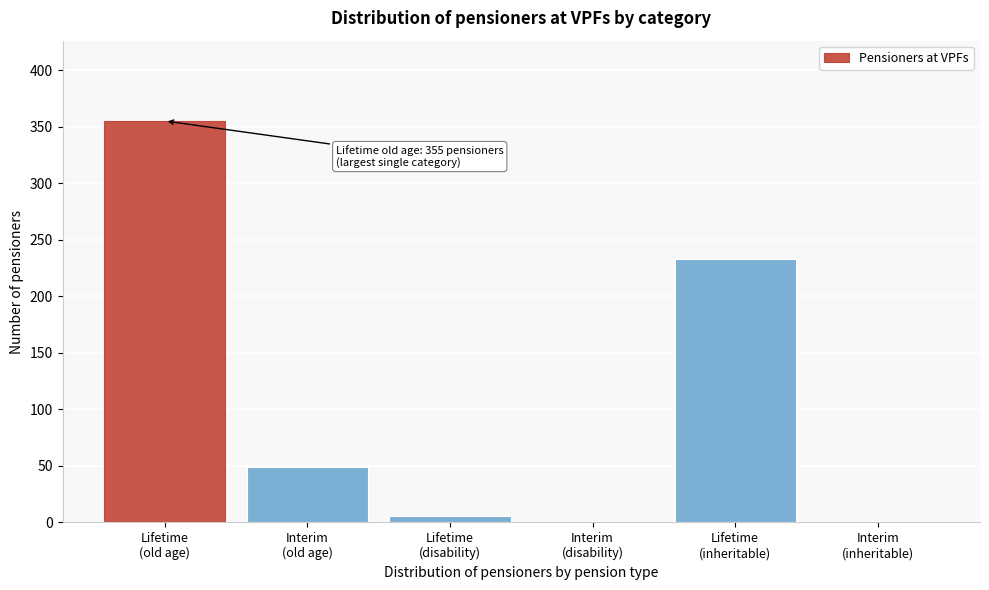

What is the maximum value shown in the chart?

355